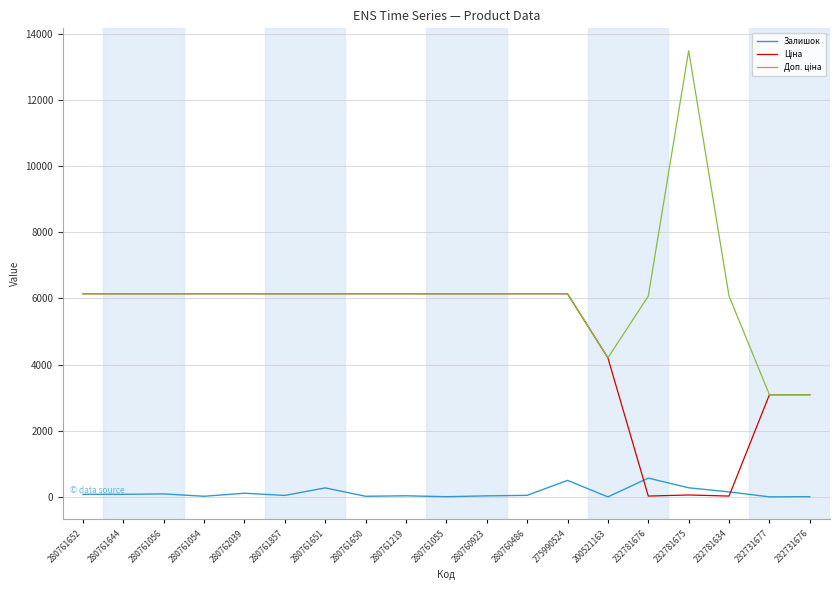

The Залишок series shows 3.0 at 232731677. True or false?

True